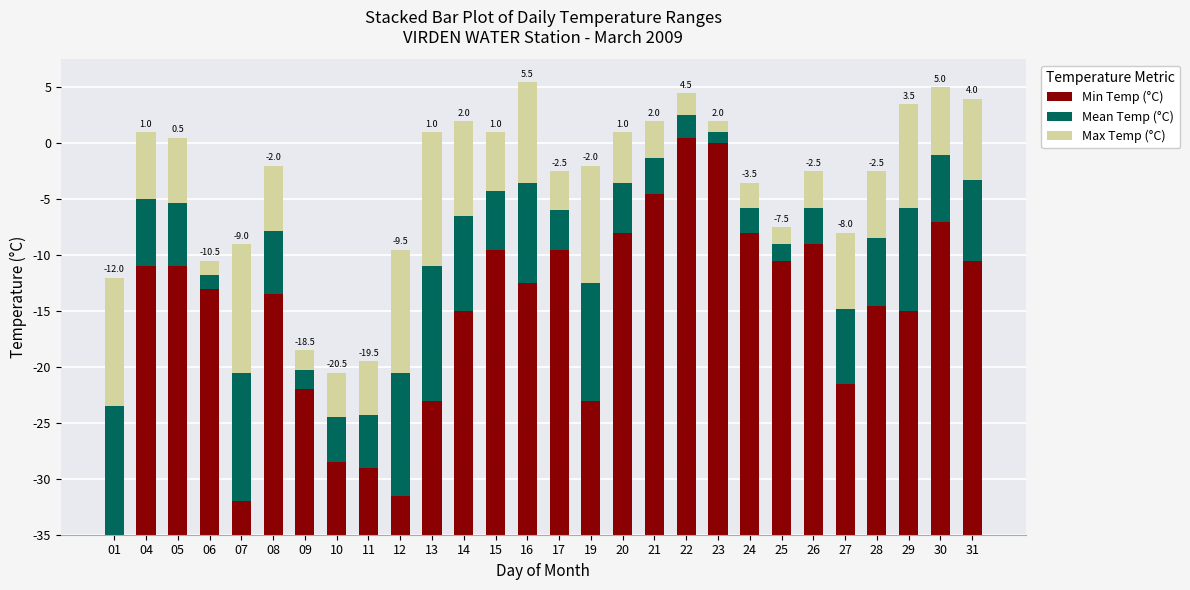

What are all the series names shown in the legend?

Min Temp (°C), Mean Temp (°C), Max Temp (°C)